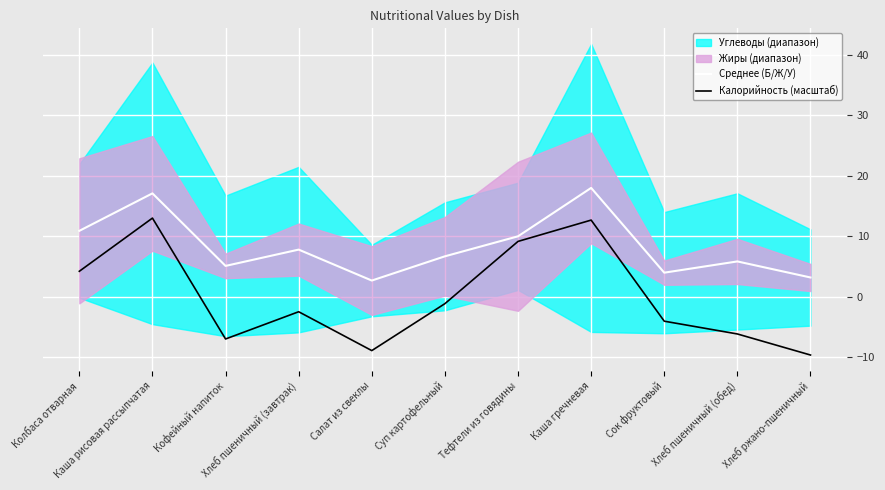

What is the minimum value for Калорийность (масштаб)?

-9.6